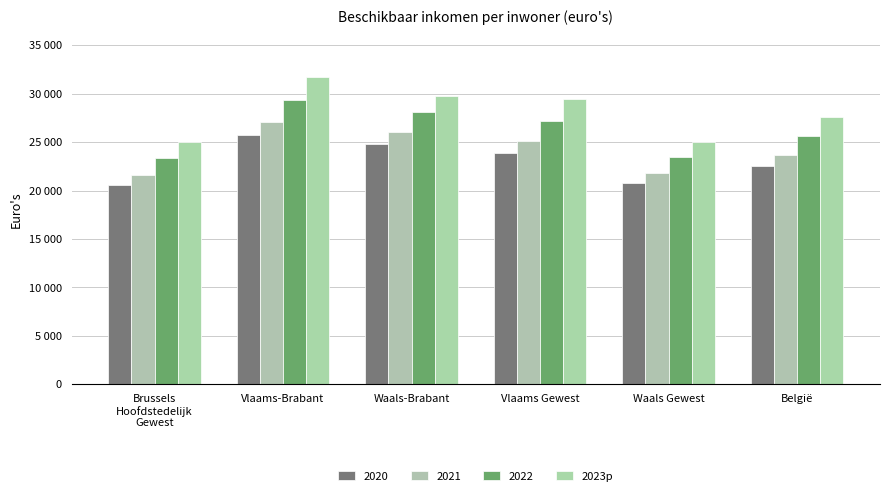

Which has a higher value, Vlaams-Brabant or Waals-Brabant?

Vlaams-Brabant